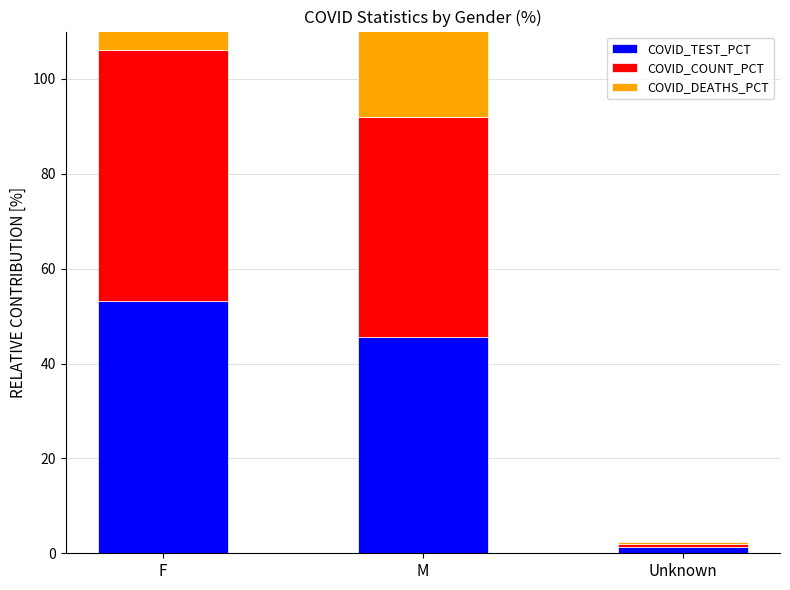

How many categories are shown in the chart?

3